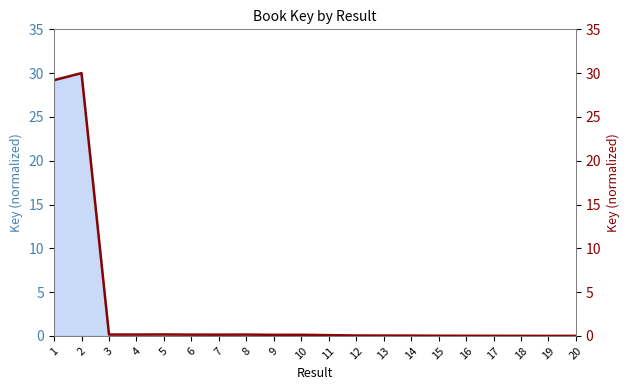

How many values are above zero?

19